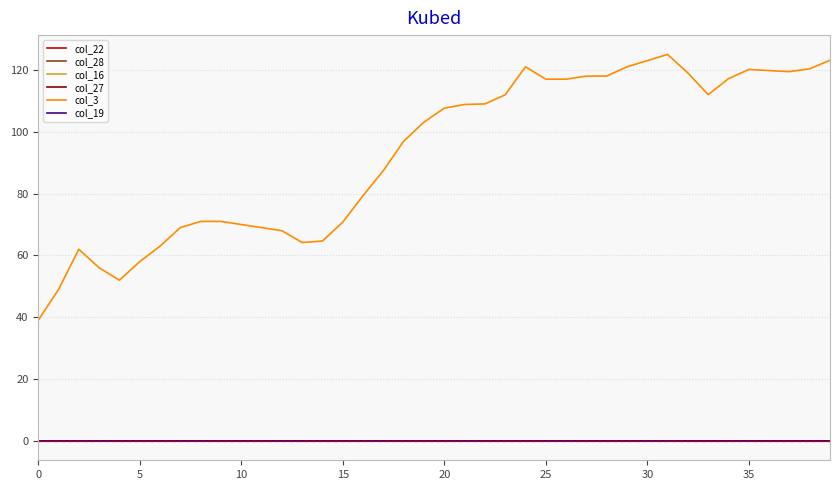

True or false: col_28 and col_19 intersect in this chart.

False